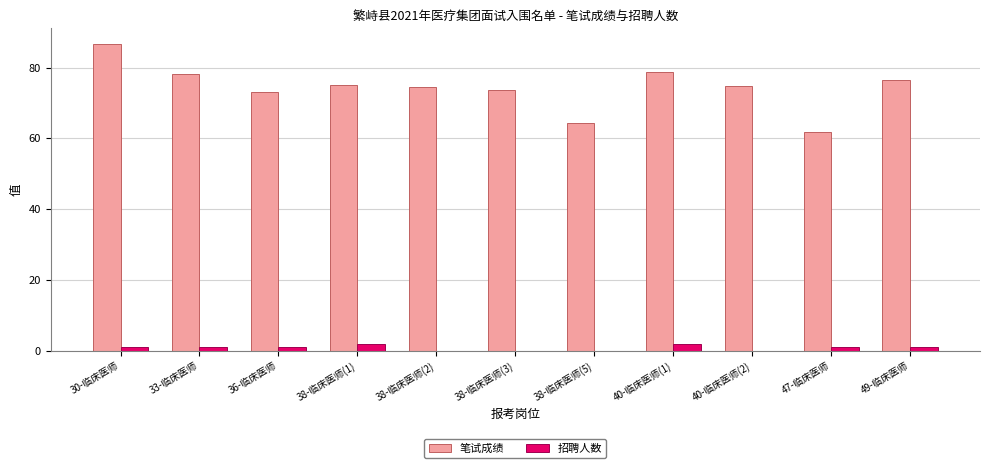

True or false: 笔试成绩 has a value of 41.8 at 38-临床医师(5).

False